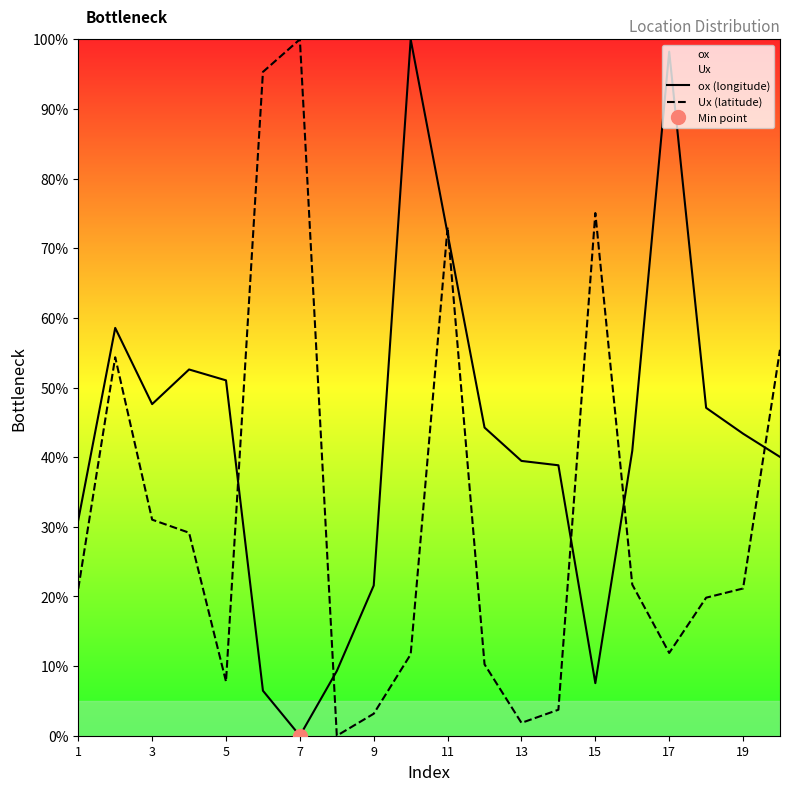

The value of ox (longitude) at 1 is 47.1. True or false?

False